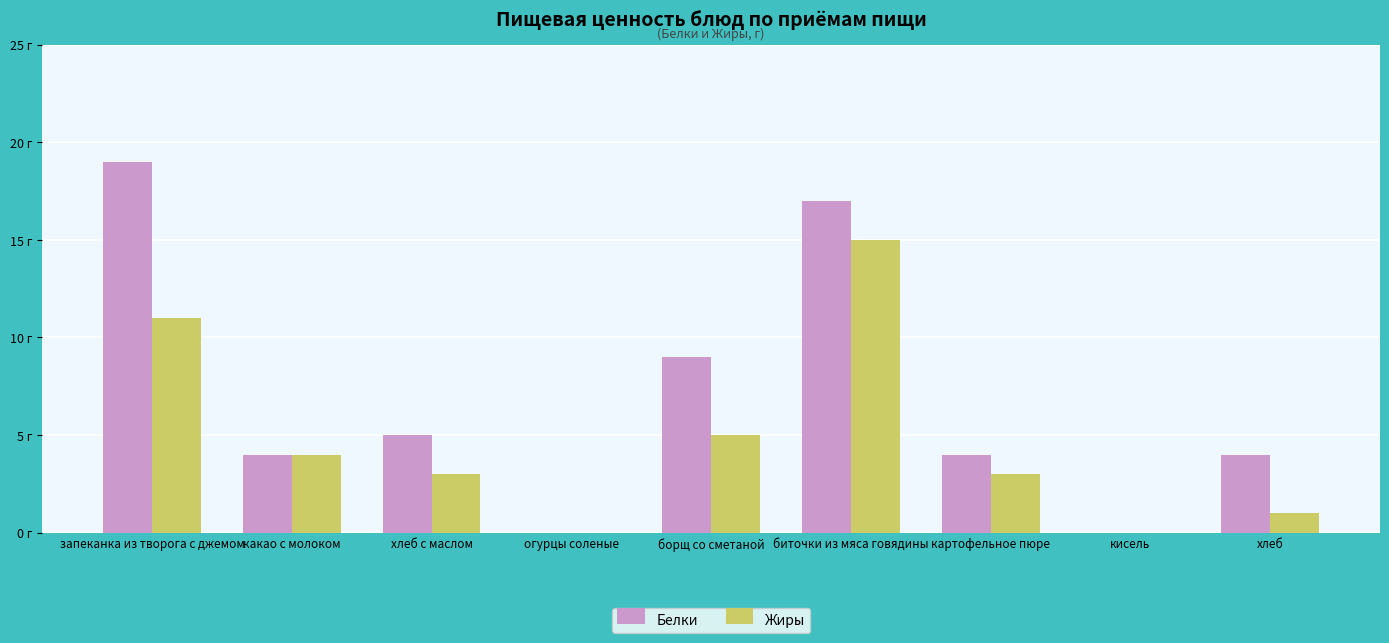

What are all the series names shown in the legend?

Белки, Жиры